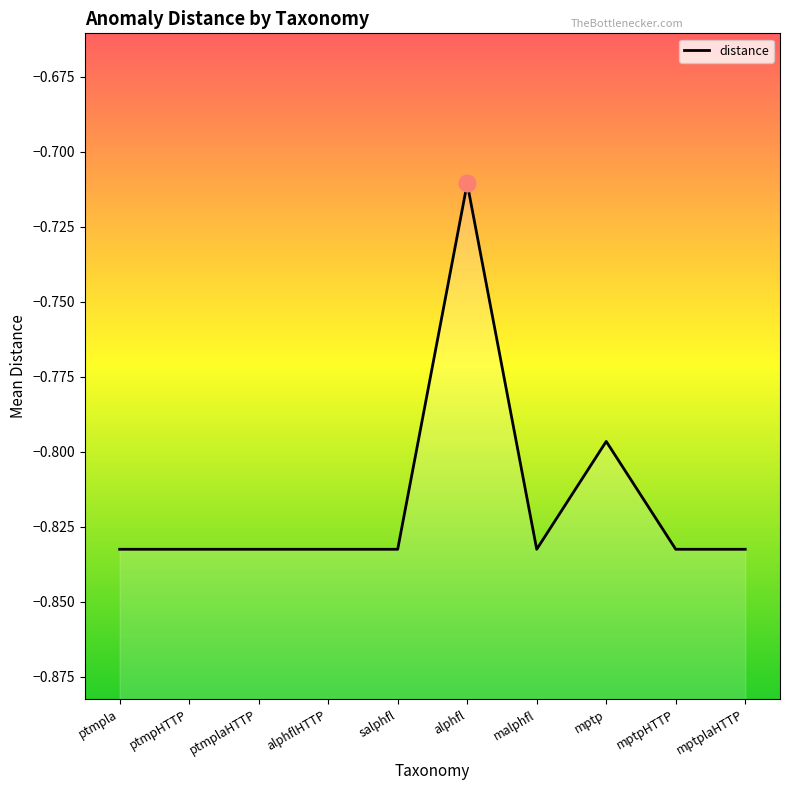

List the labels in order of value, largest first.

alphfl, mptp, ptmpla, ptmpHTTP, ptmplaHTTP, alphflHTTP, salphfl, malphfl, mptpHTTP, mptplaHTTP